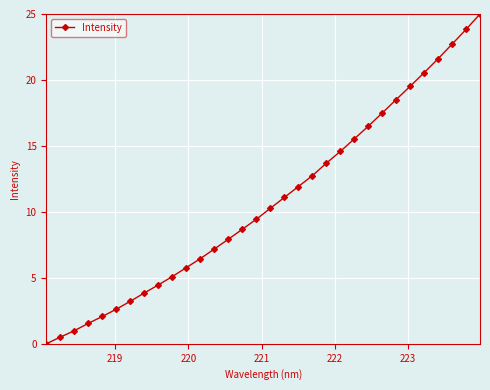

How many values are below 10?

16